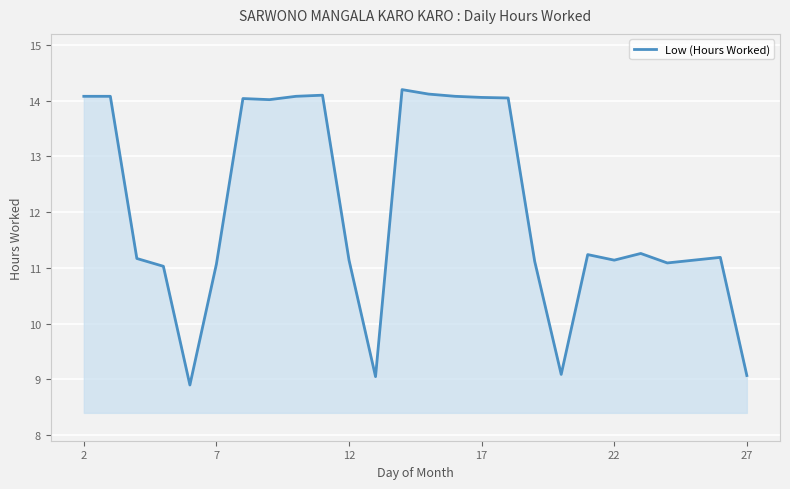

True or false: there are more than 1 points higher than both neighbors.

True